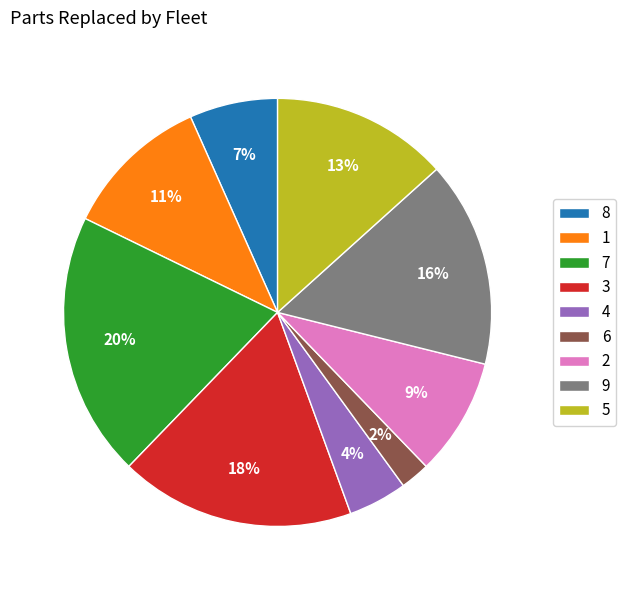

Is 4 the majority of the pie?

No